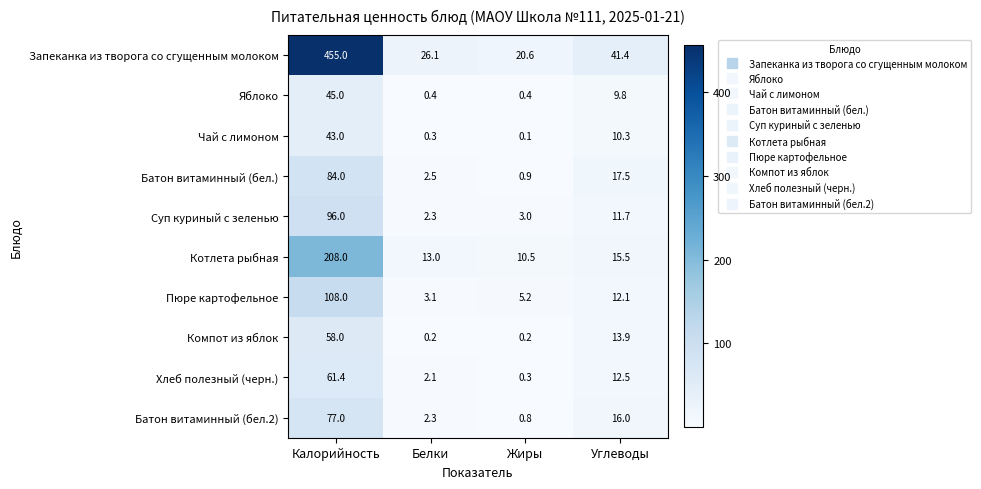

Which series has the widest spread of values?

Запеканка из творога со сгущенным молоком